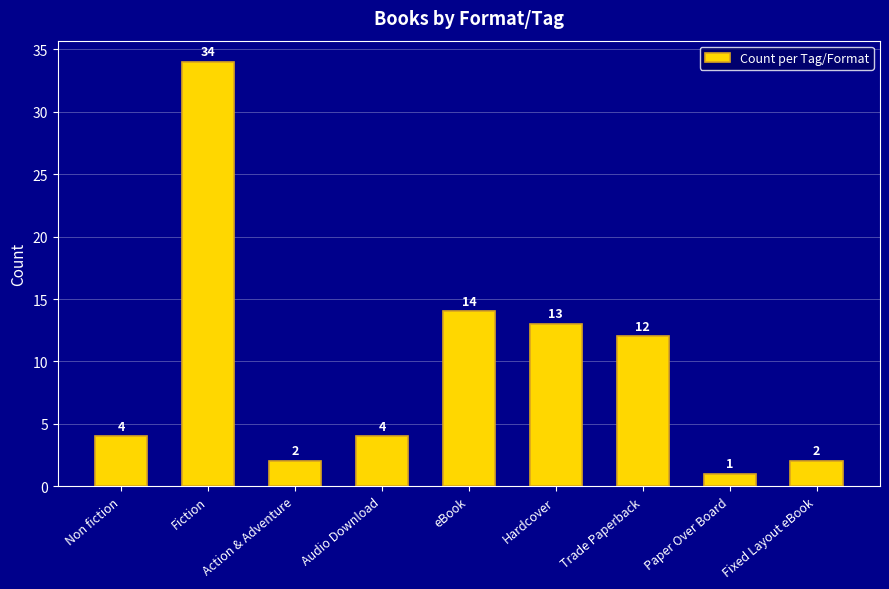

At which label is the value closest to 17?

eBook